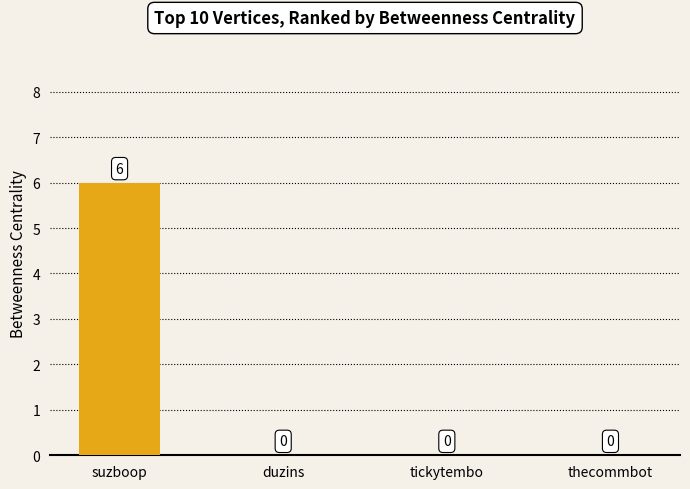

Are the bars grouped side by side (vs. stacked)?

No